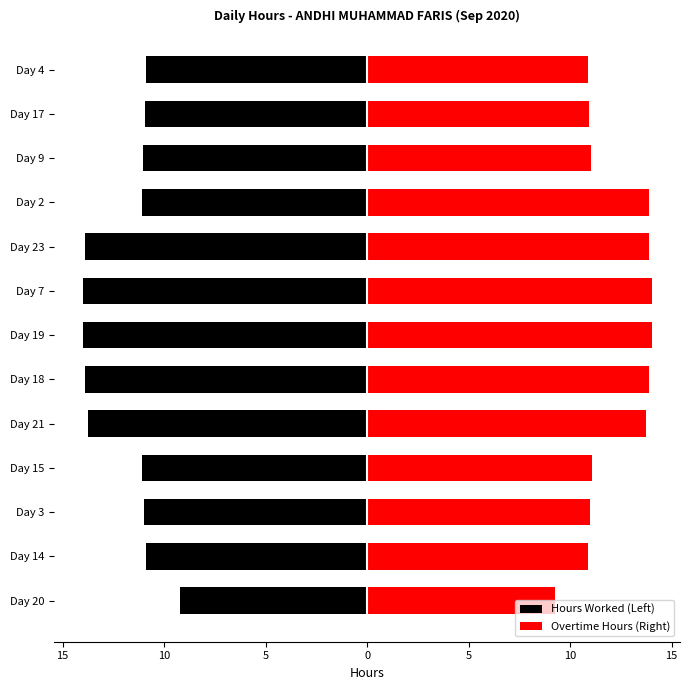

Between Day 20 and Day 9, which series saw the biggest shift?

Hours Worked (Left)